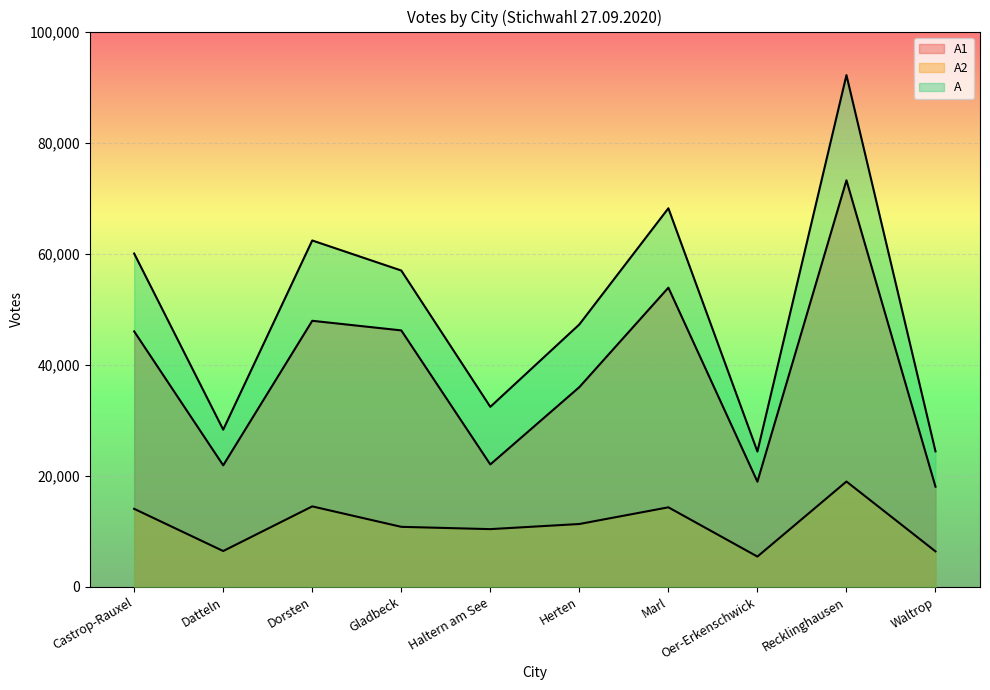

What is the spread (max minus min) of values at Castrop-Rauxel?

45989